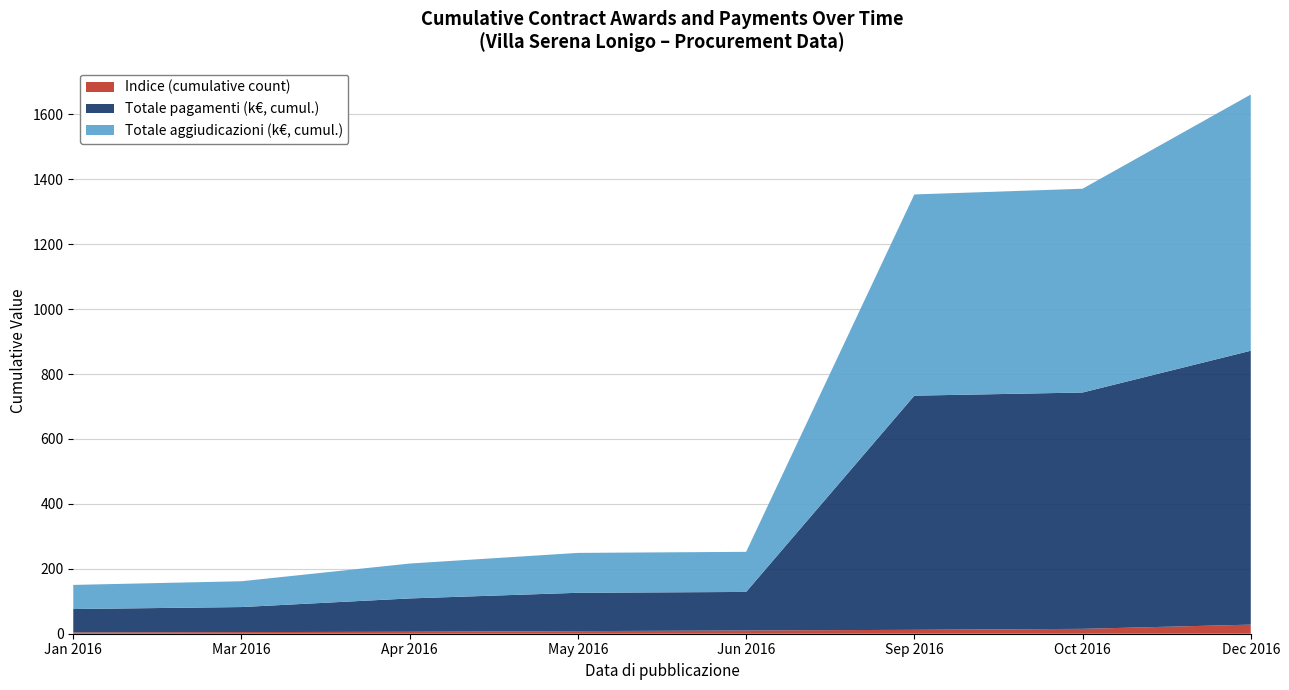

At which category is the sum across all series the highest?

Dec 2016